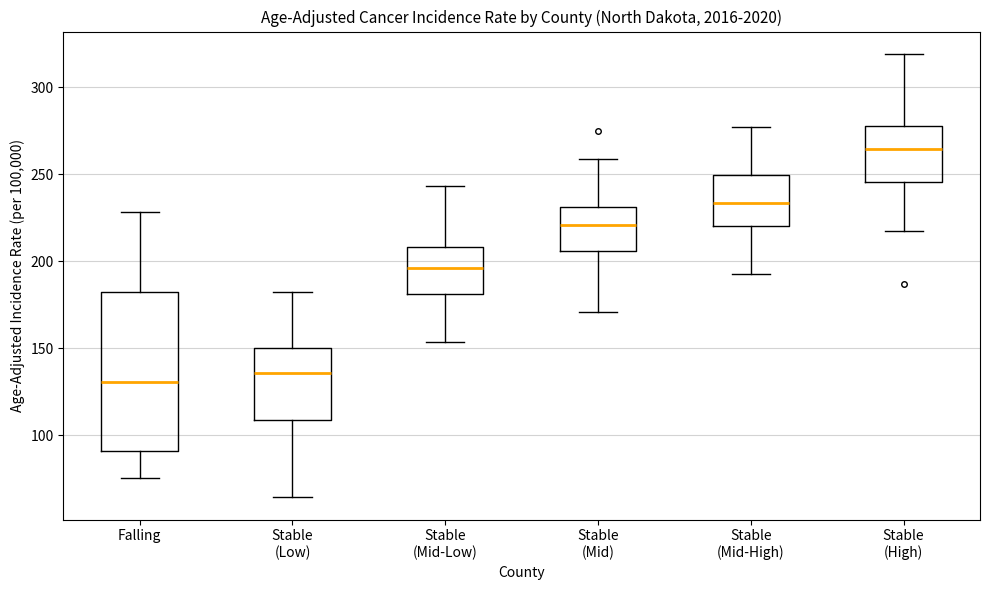

Reading left to right, transcribe this box plot: for each box, give where its median line is, the range the box spans, and where its two whiskers end, as read against the y-axis. The values are not printed on the chart, so give them approximately, as read against the axis.

Falling: median 130, box 90 to 180, whiskers 75 to 230
Stable (Low): median 135, box 110 to 150, whiskers 65 to 185
Stable (Mid-Low): median 195, box 180 to 210, whiskers 155 to 245
Stable (Mid): median 220, box 205 to 230, whiskers 170 to 260
Stable (Mid-High): median 235, box 220 to 250, whiskers 195 to 275
Stable (High): median 265, box 245 to 280, whiskers 220 to 320